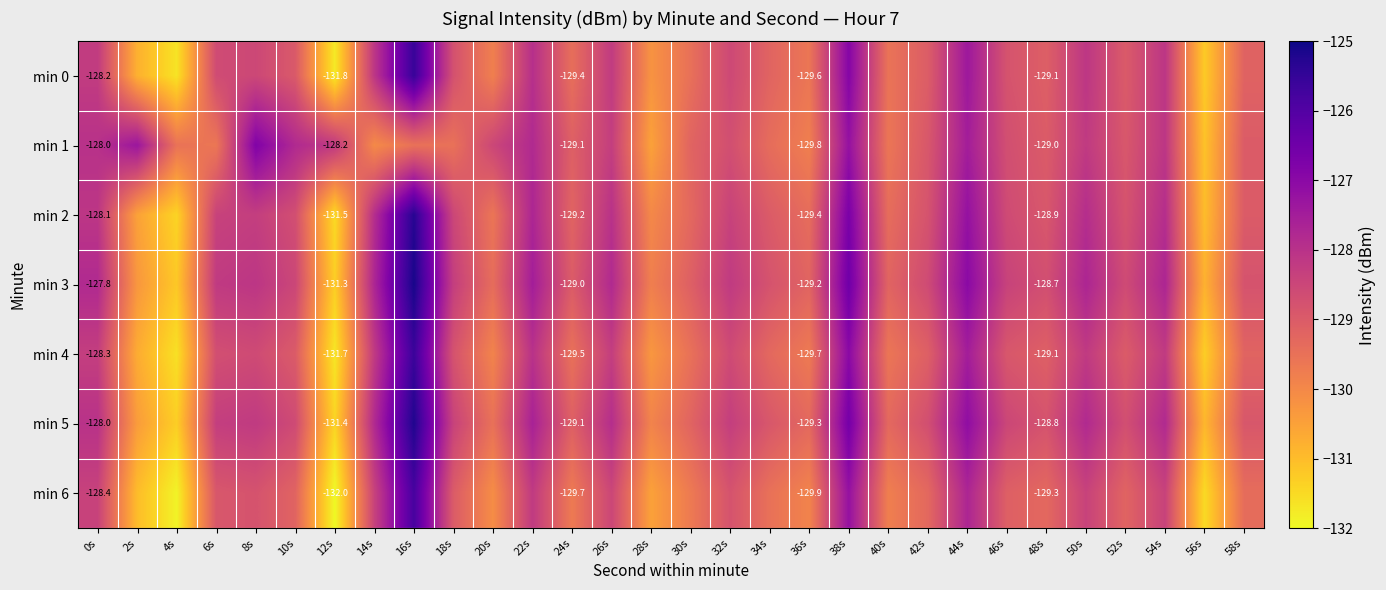

What is the lowest value of the min 2 series?

-131.5